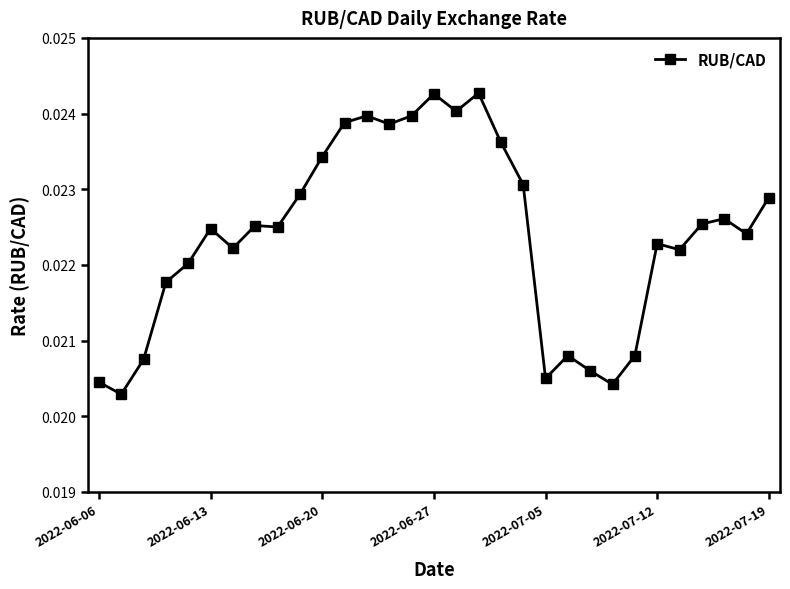

What is the sum of all values?

0.7